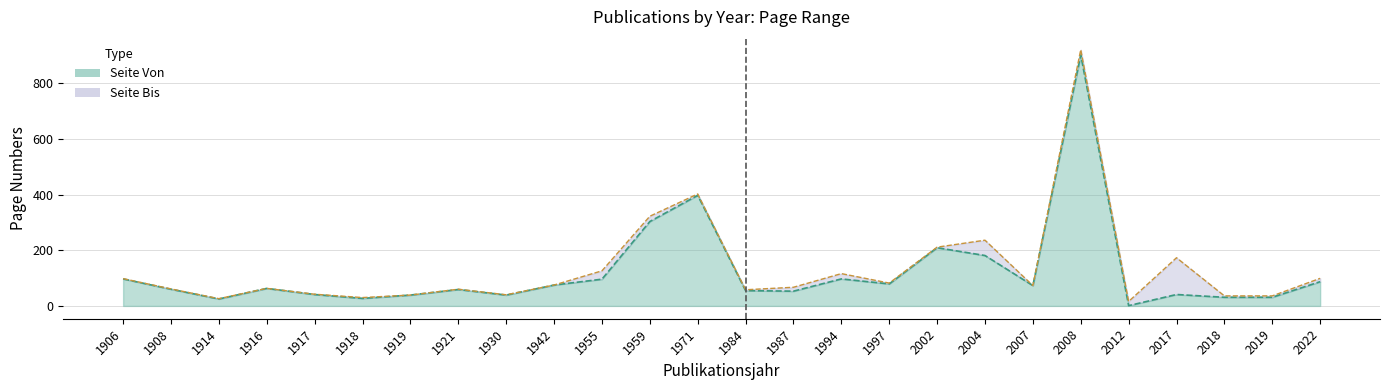

What is the difference between the maximum and minimum values in the Seite Von series?

900